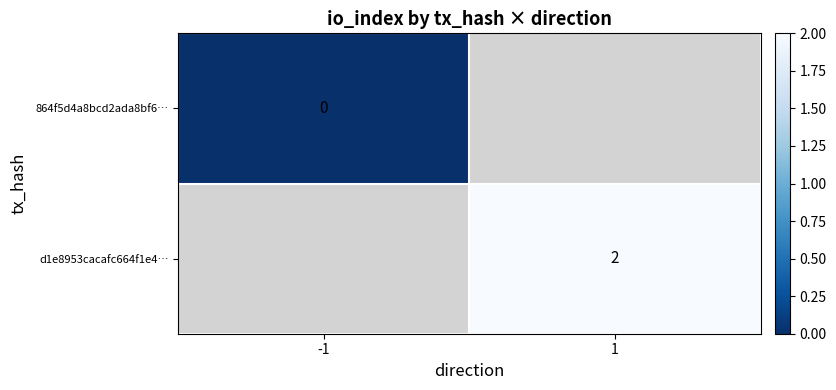

What is the maximum value shown in the chart?

2.0